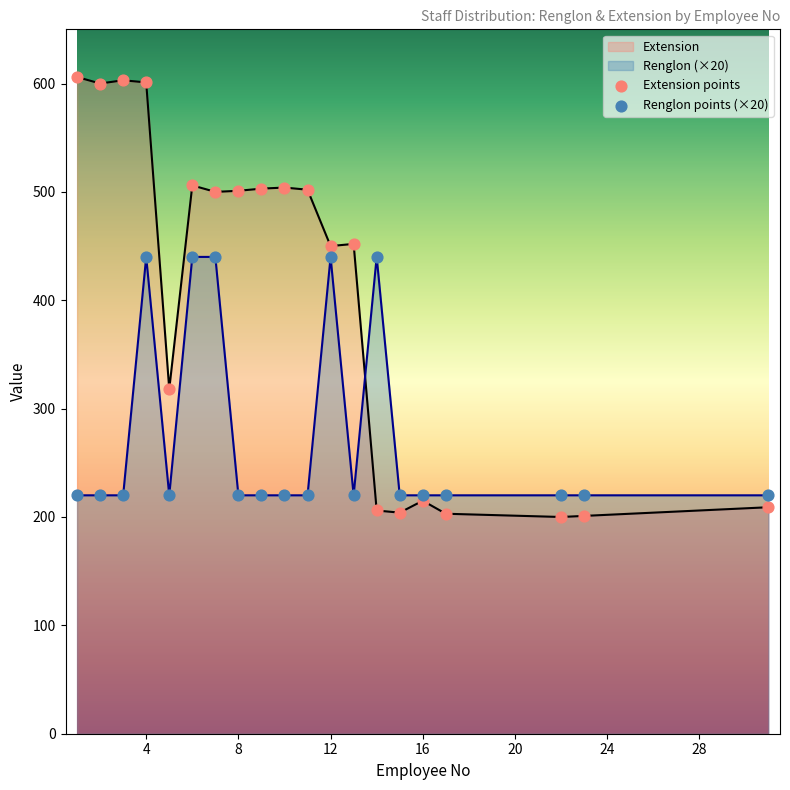

At how many categories does at least one series exceed 452?

10